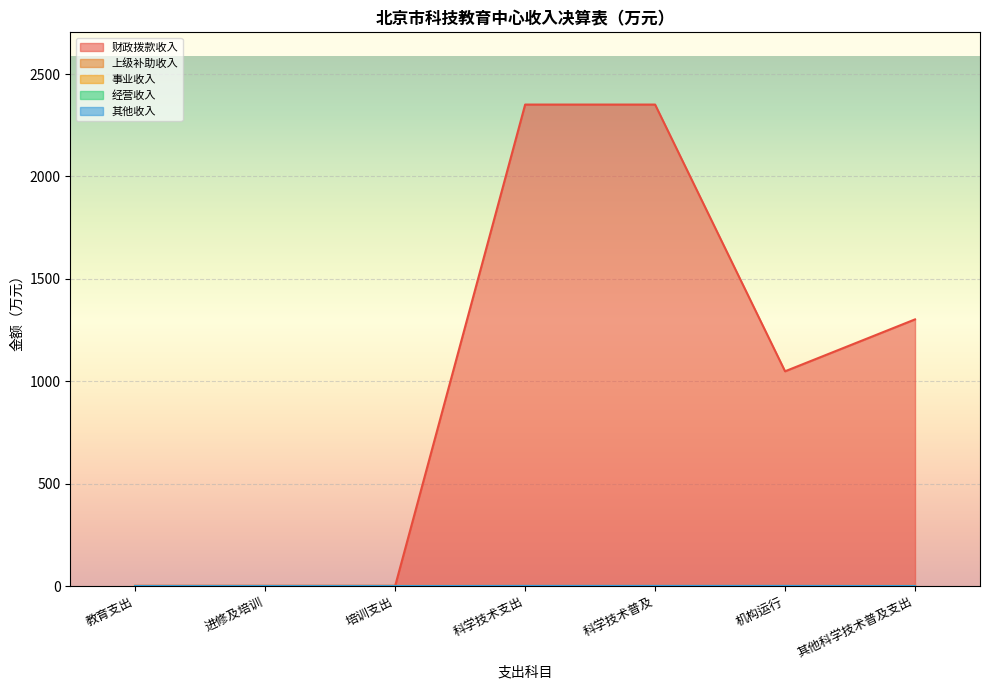

True or false: 其他收入 and 事业收入 intersect in this chart.

False